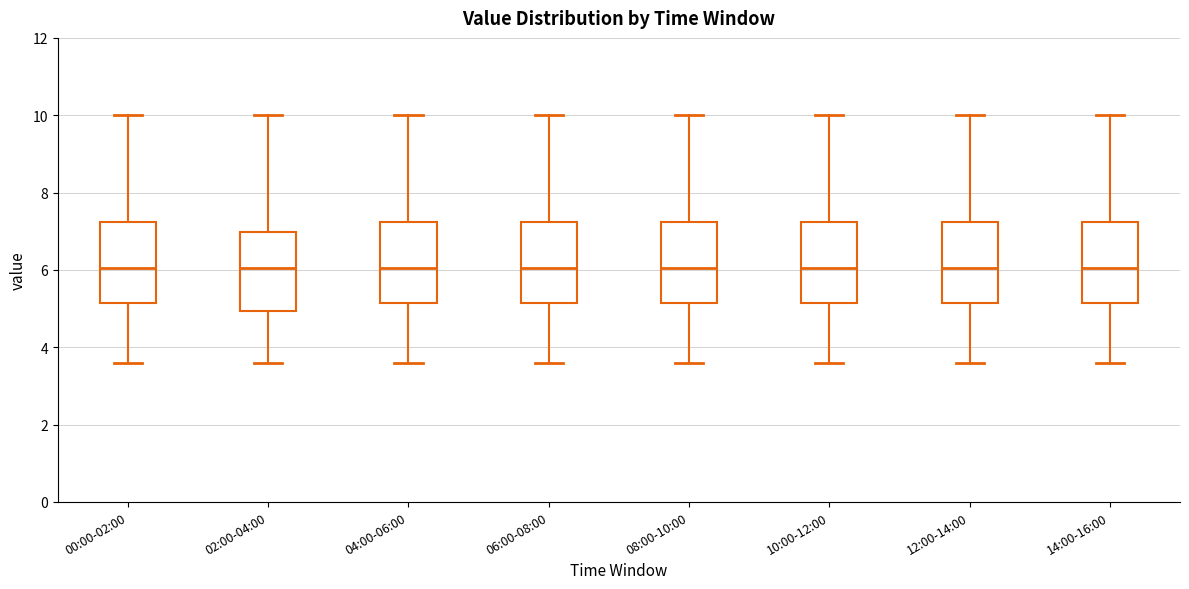

Reading left to right, transcribe this box plot: for each box, give where its median line is, the range the box spans, and where its two whiskers end, as read against the y-axis. The values are not printed on the chart, so give them approximately, as read against the axis.

00:00-02:00: median 6.0, box 5.2 to 7.2, whiskers 3.6 to 10.0
02:00-04:00: median 6.0, box 5.0 to 7.0, whiskers 3.6 to 10.0
04:00-06:00: median 6.0, box 5.2 to 7.2, whiskers 3.6 to 10.0
06:00-08:00: median 6.0, box 5.2 to 7.2, whiskers 3.6 to 10.0
08:00-10:00: median 6.0, box 5.2 to 7.2, whiskers 3.6 to 10.0
10:00-12:00: median 6.0, box 5.2 to 7.2, whiskers 3.6 to 10.0
12:00-14:00: median 6.0, box 5.2 to 7.2, whiskers 3.6 to 10.0
14:00-16:00: median 6.0, box 5.2 to 7.2, whiskers 3.6 to 10.0